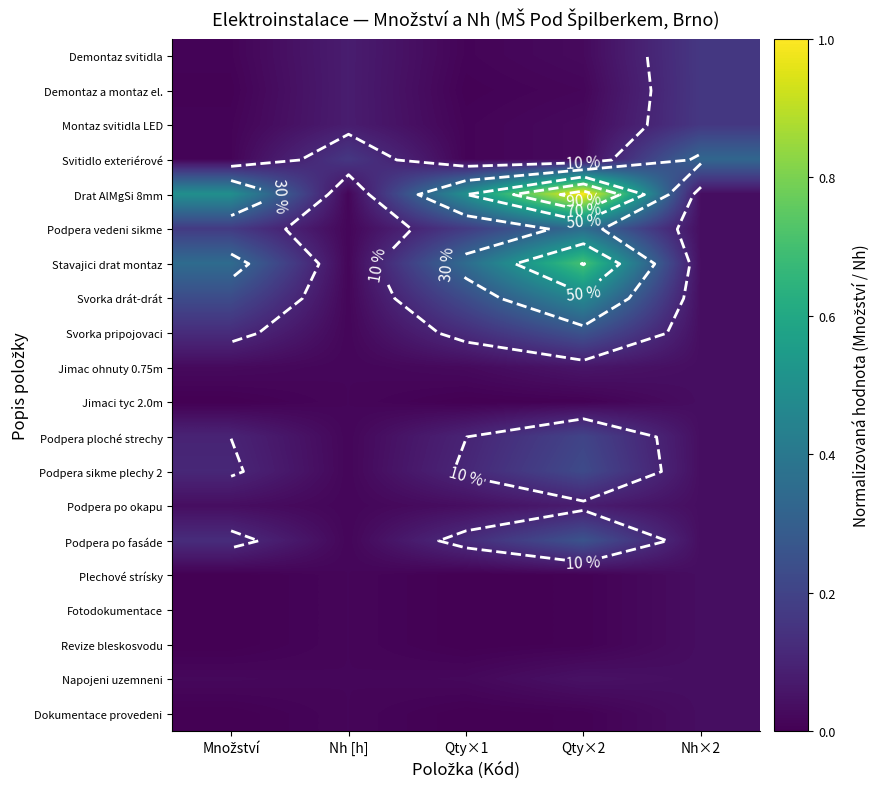

The value of Podpera ploché strechy at Nh×2 is 0.0. True or false?

True